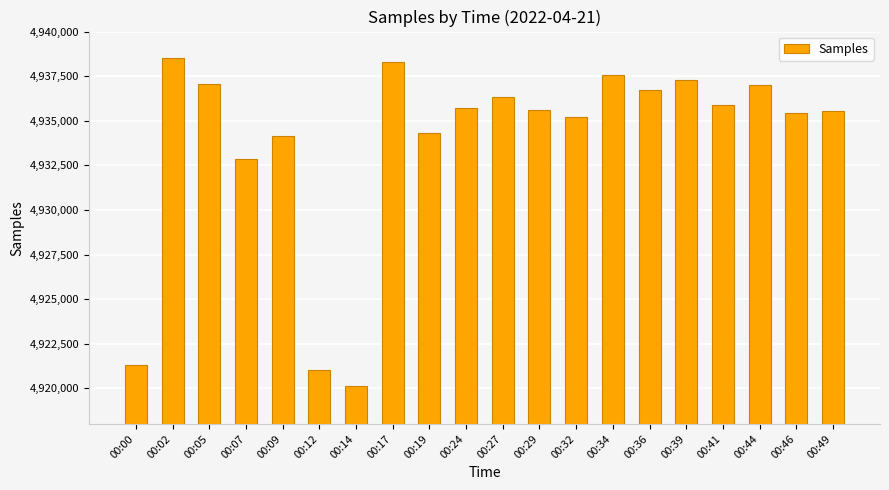

At which label does the data first exceed 4935690?

00:02